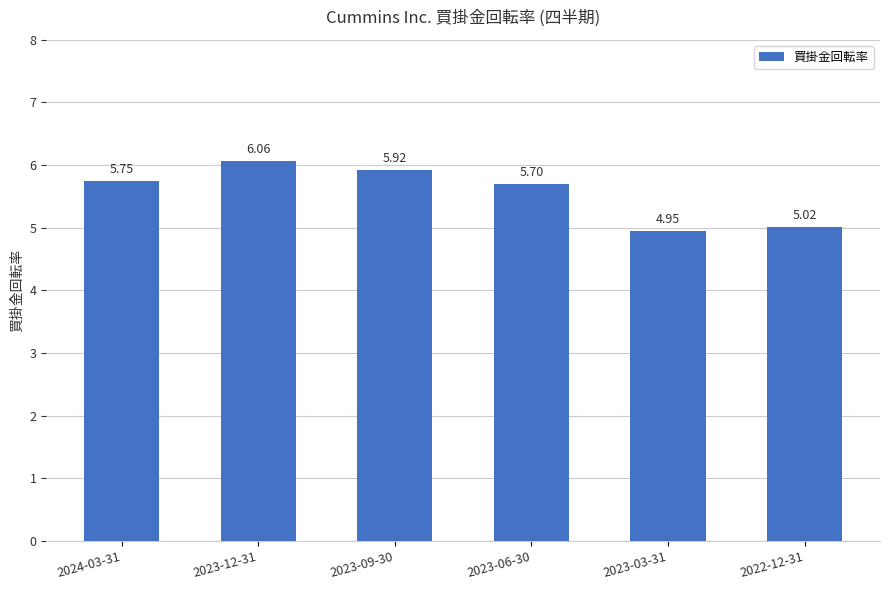

Rank the categories by value from highest to lowest.

2023-12-31, 2023-09-30, 2024-03-31, 2023-06-30, 2022-12-31, 2023-03-31